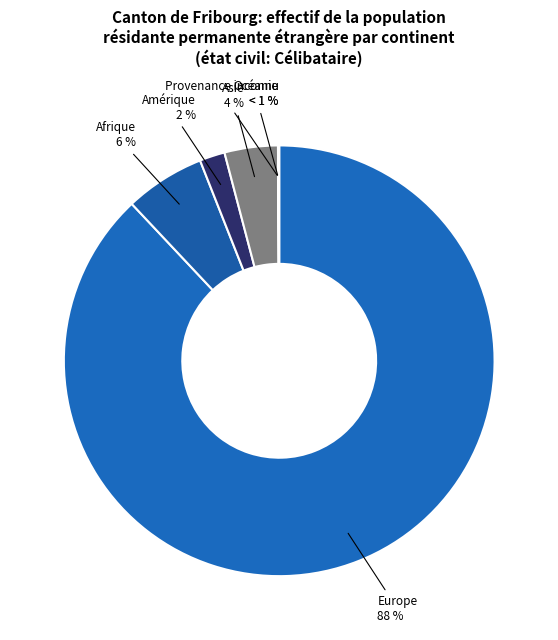

To the nearest percent, what is the combined percentage of Europe and Asie?

92%